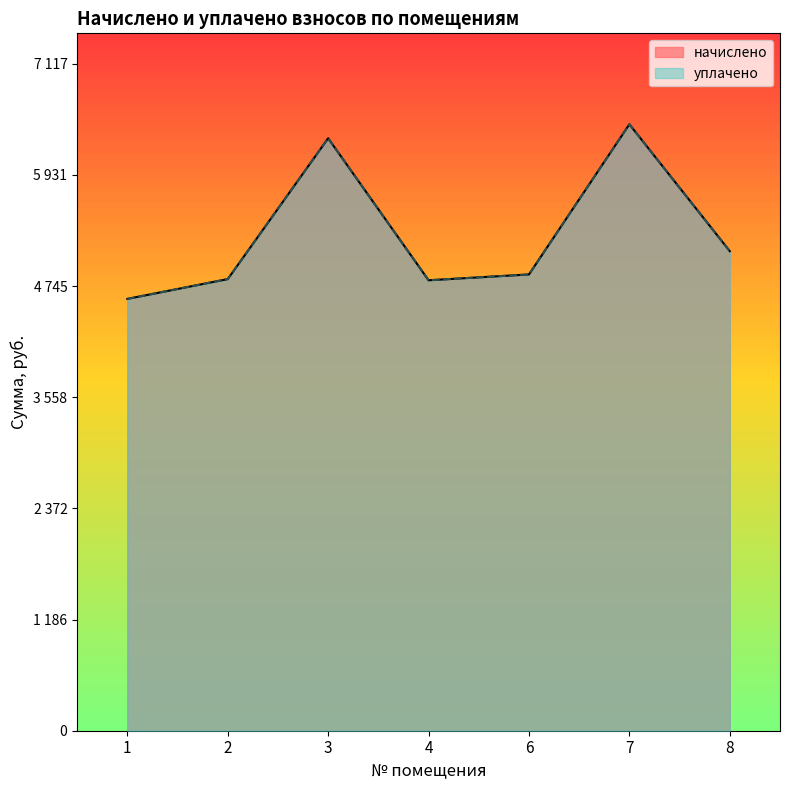

What is the difference between the maximum and minimum values in the начислено series?

1863.0